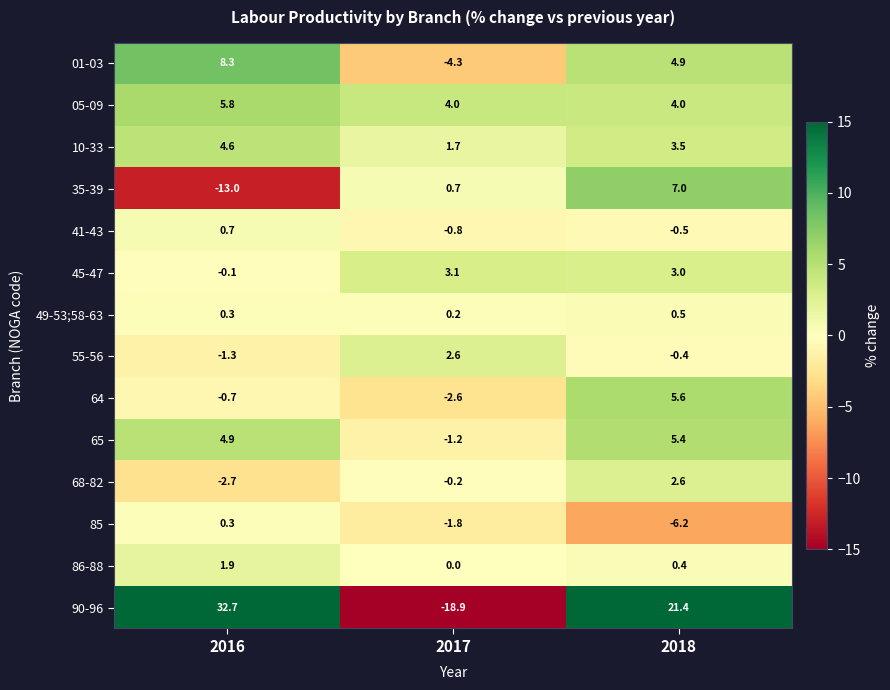

Which series has the widest spread of values?

90-96